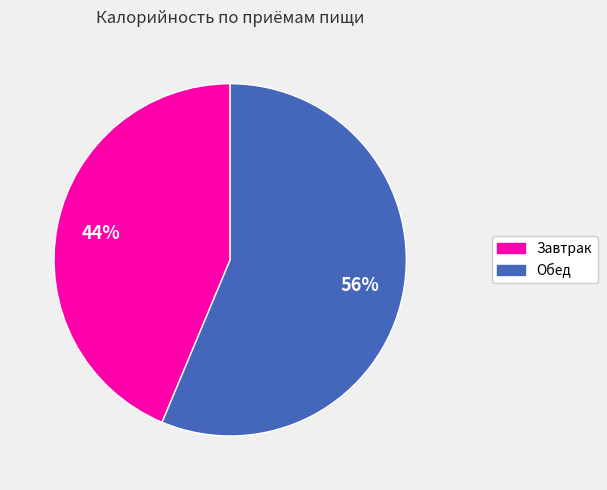

To the nearest percent, what is the average slice percentage?

50%